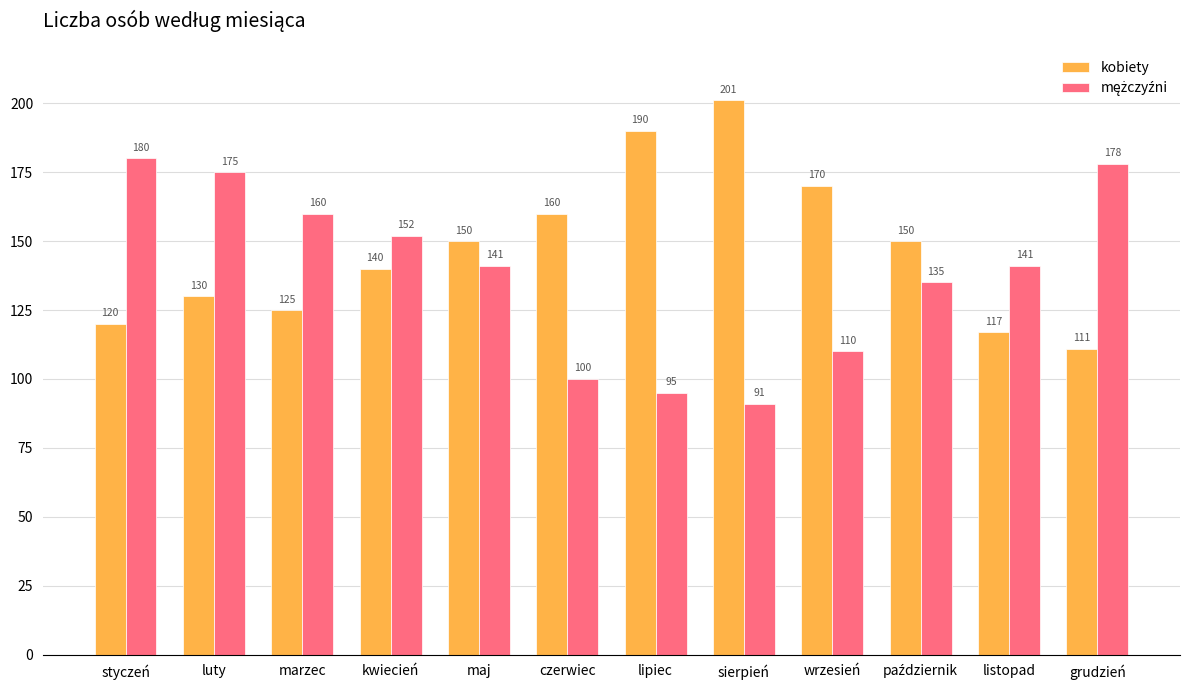

The kobiety series shows 170 at wrzesień. True or false?

True